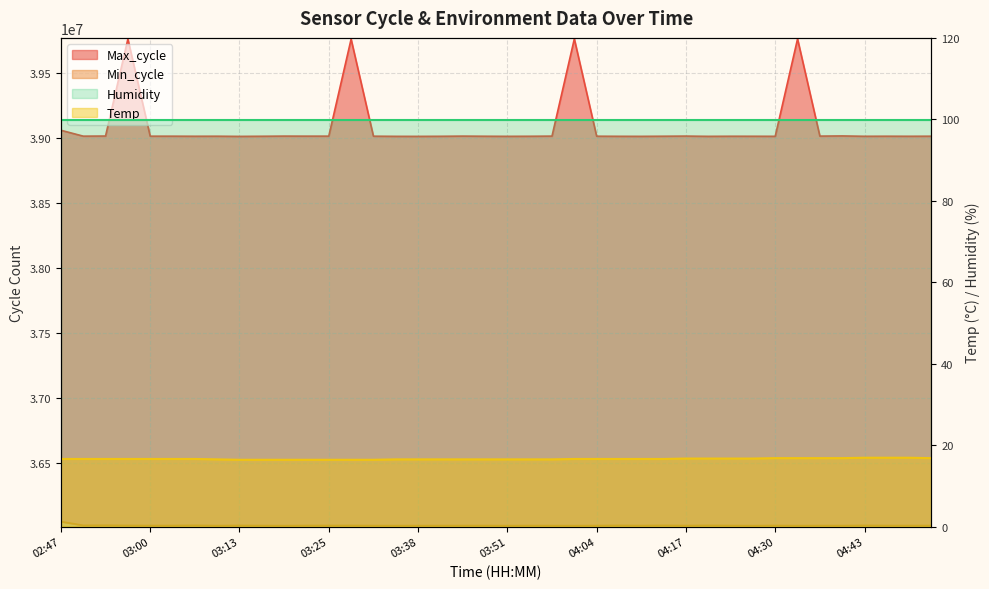

What position from the right is 04:14?

13